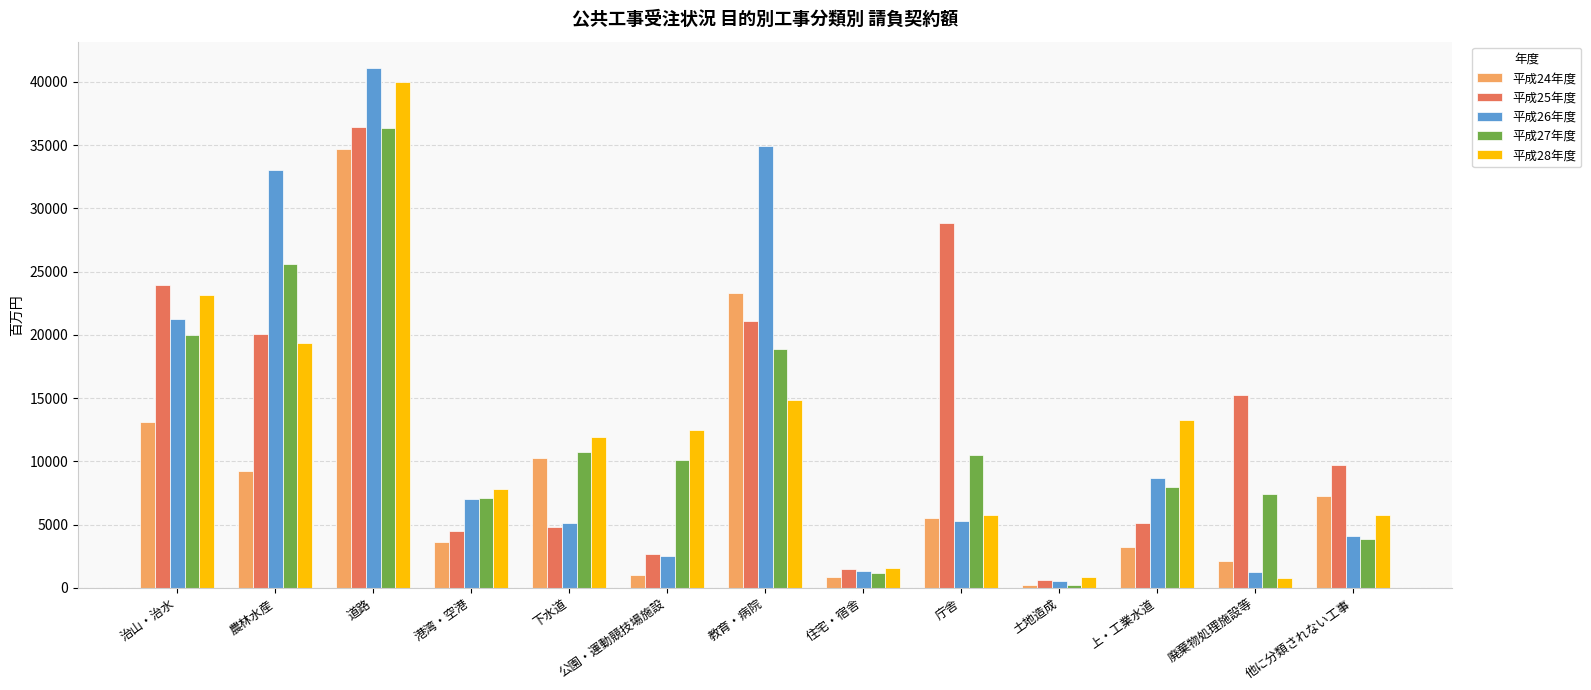

How many bars are there in total?

65